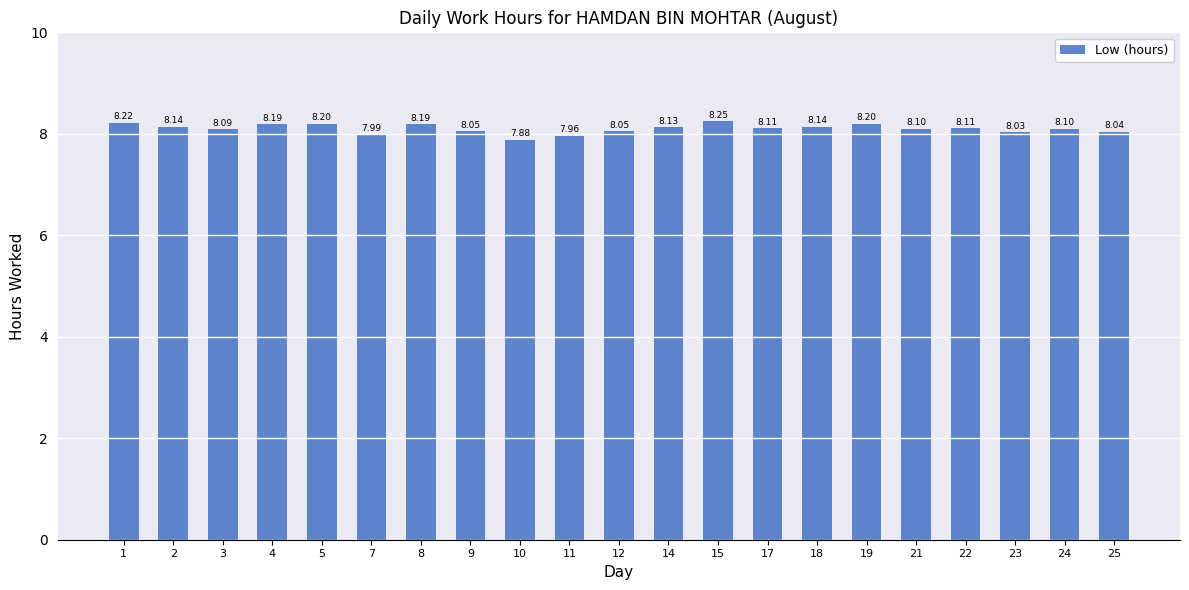

Which has a higher value, 10 or 3?

3